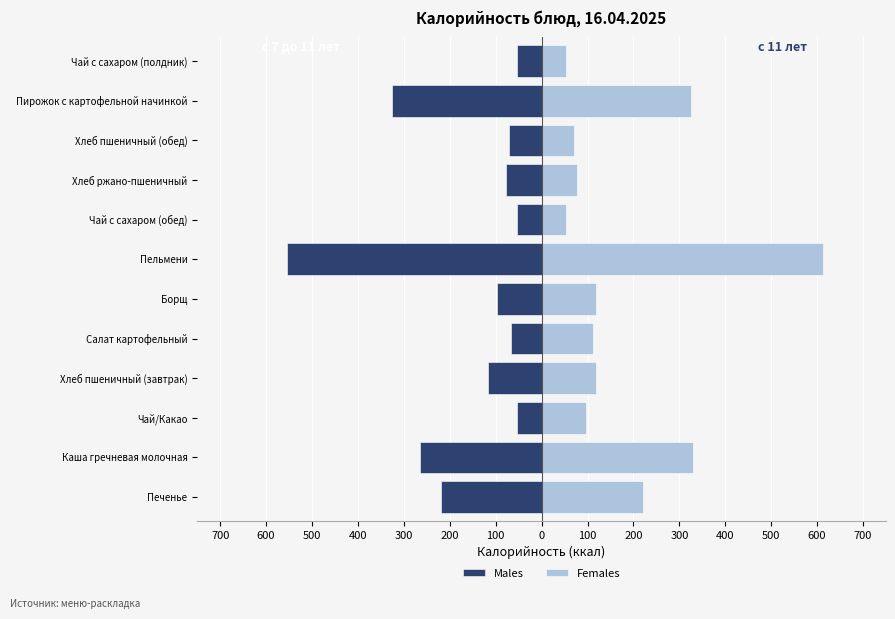

What is the value of the Females bar at the 8th from the left?

53.4